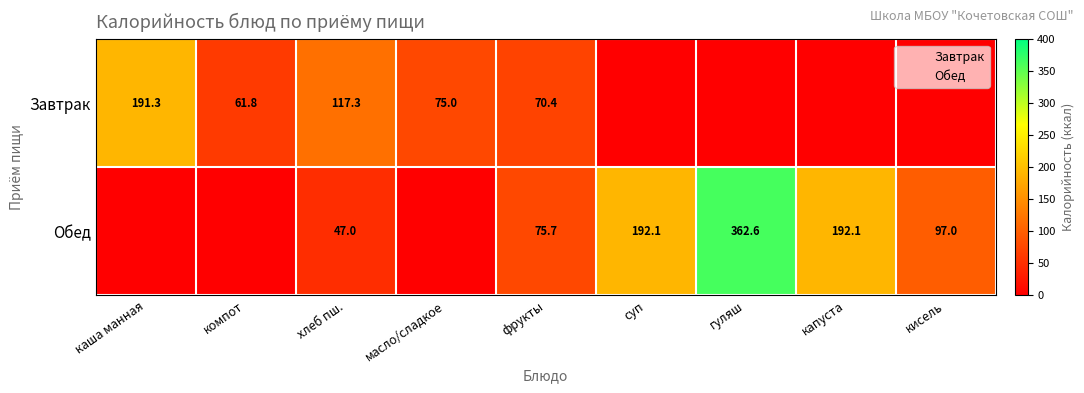

Which series has the widest spread of values?

Обед